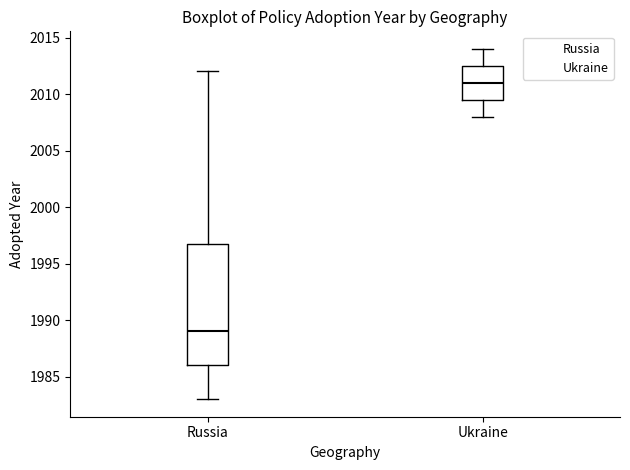

Reading left to right, read every box against the y-axis: the position of its median line, the range the box covers, and the ends of its whiskers. The values are not printed on the chart, so give them approximately, as read against the axis.

Russia: median 1989.0, box 1986.0 to 1997.0, whiskers 1983.0 to 2012.0
Ukraine: median 2011.0, box 2009.5 to 2012.5, whiskers 2008.0 to 2014.0